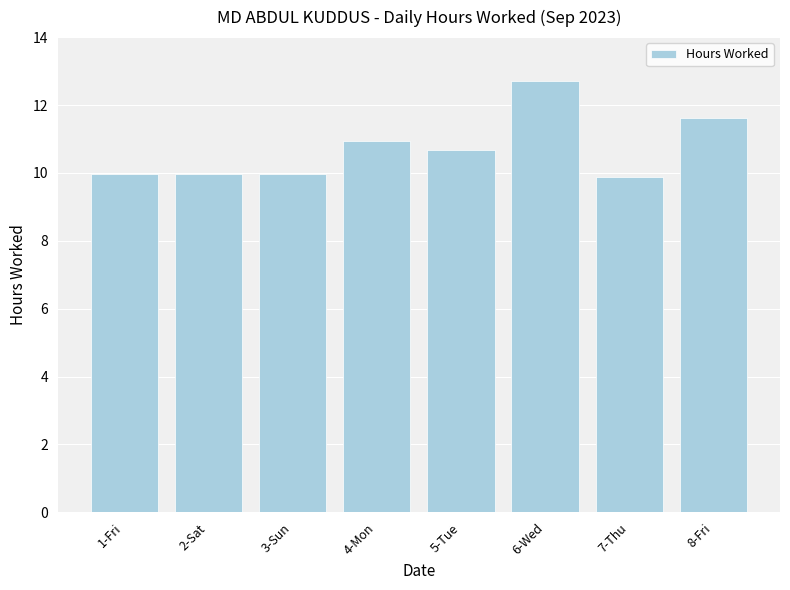

Where is the data nearest to the value 11?

4-Mon